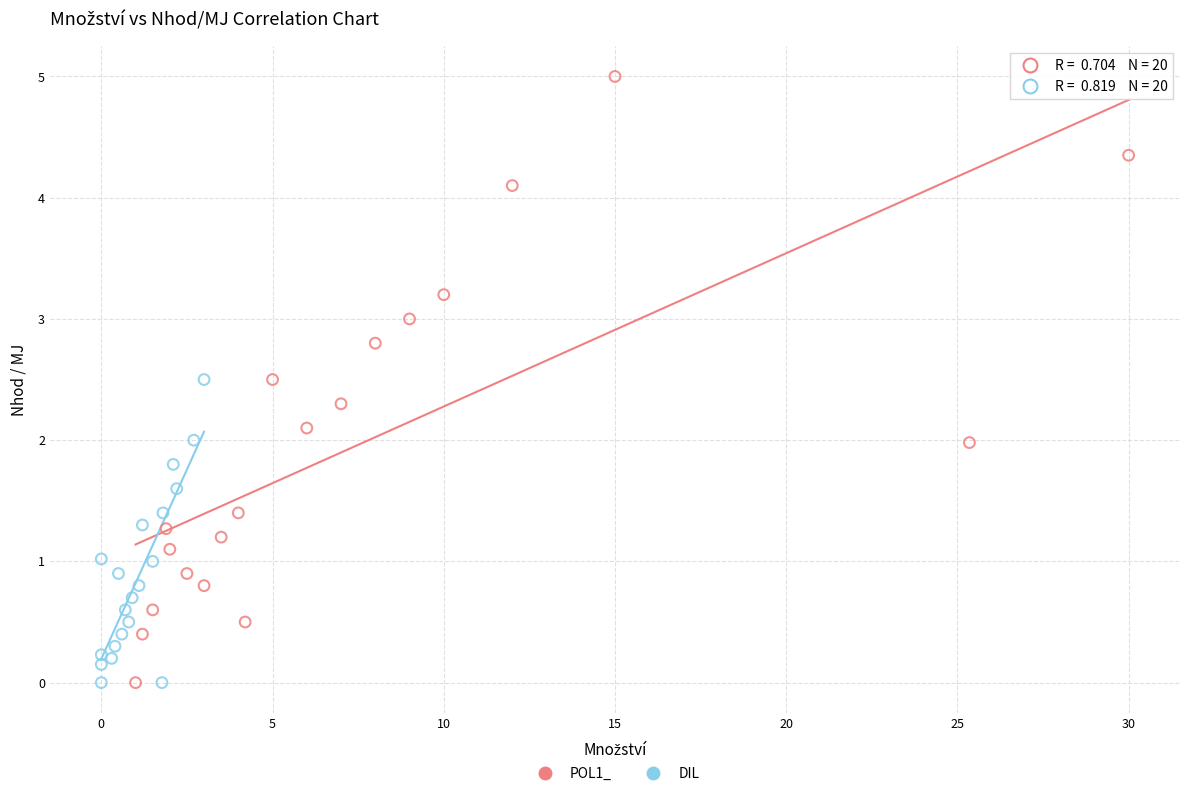

Which series has the largest Y range (max minus min)?

POL1_